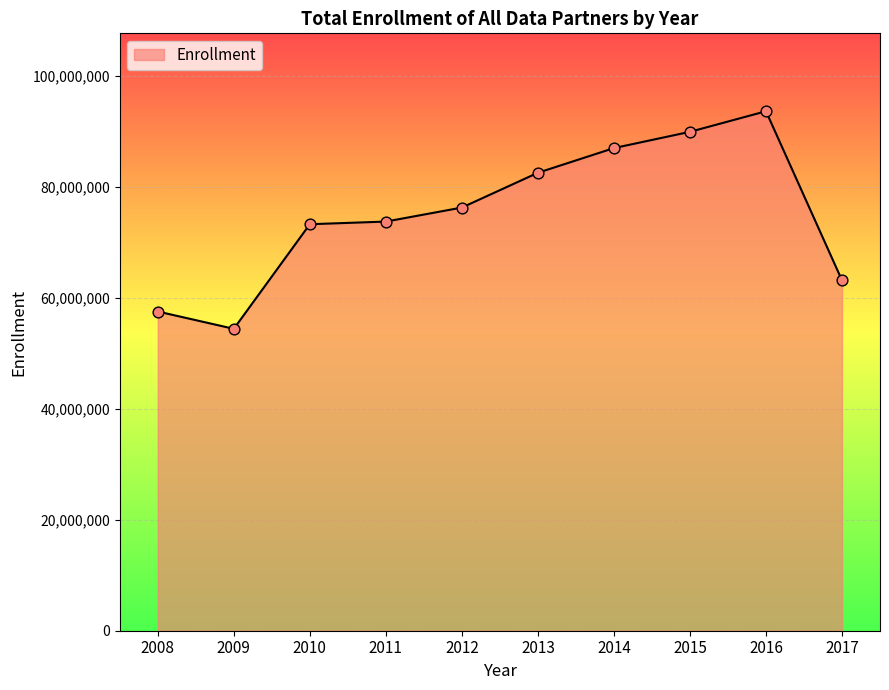

Approximately how many times larger is the value at 2016 compared to 2015?

1.0